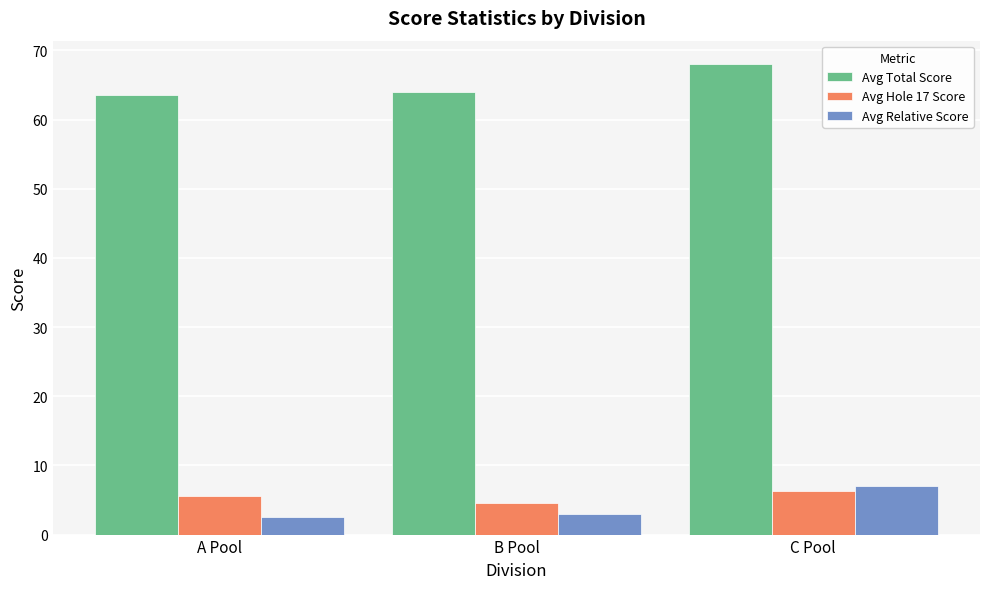

What is the label of the 2nd bar from the left?

B Pool